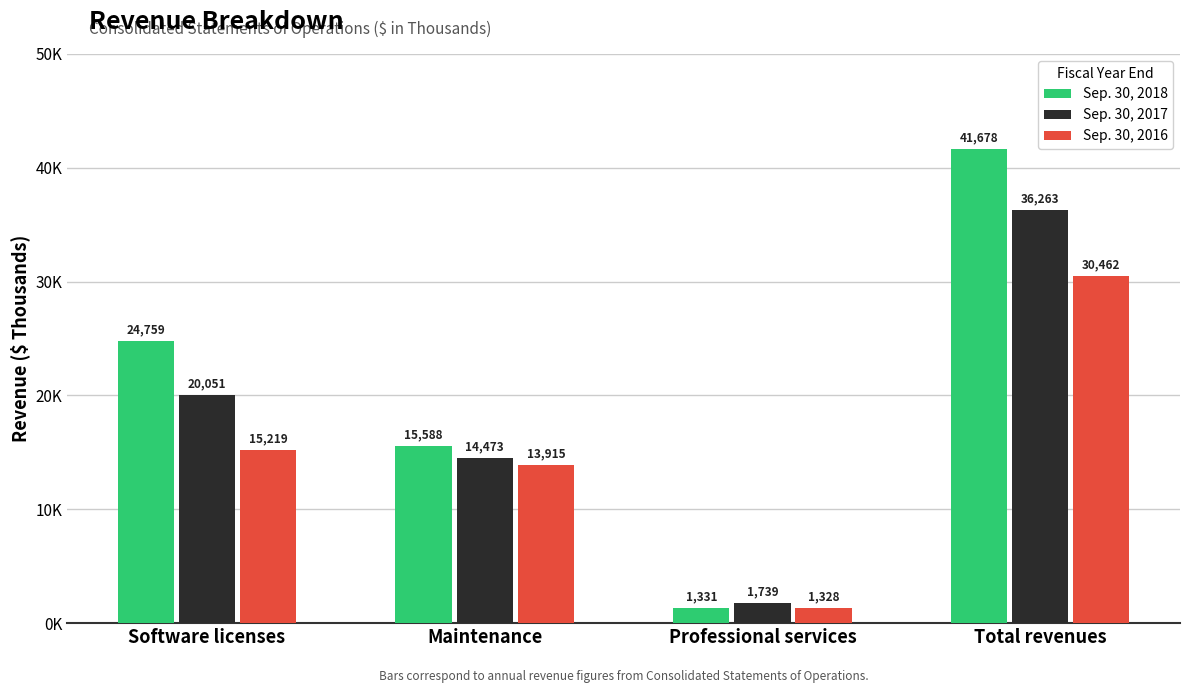

What is the label of the 1st bar from the right?

Total revenues